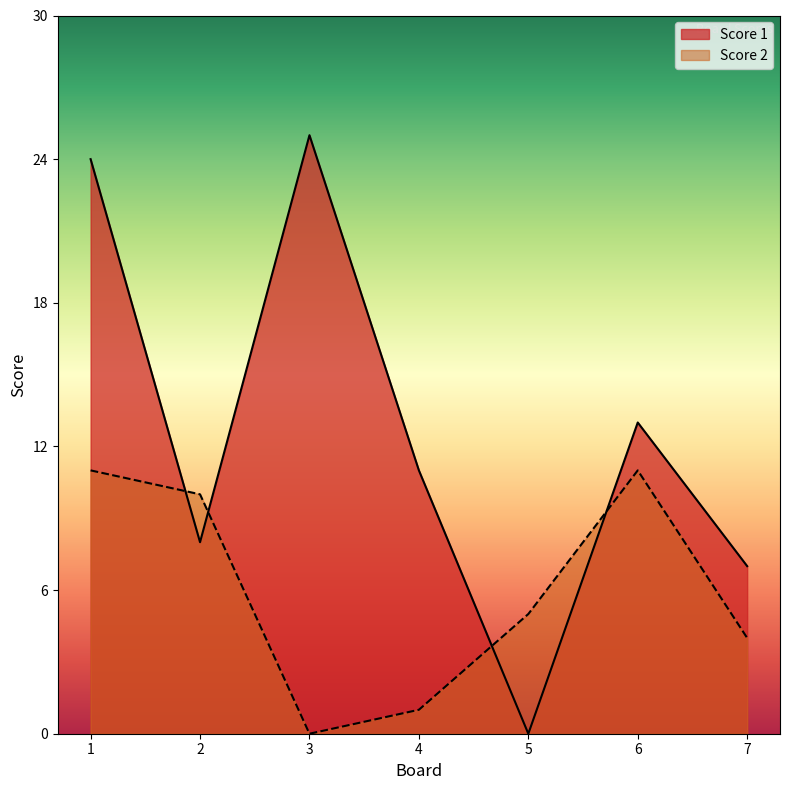

How many interior local valleys does the Score 2 series have?

1